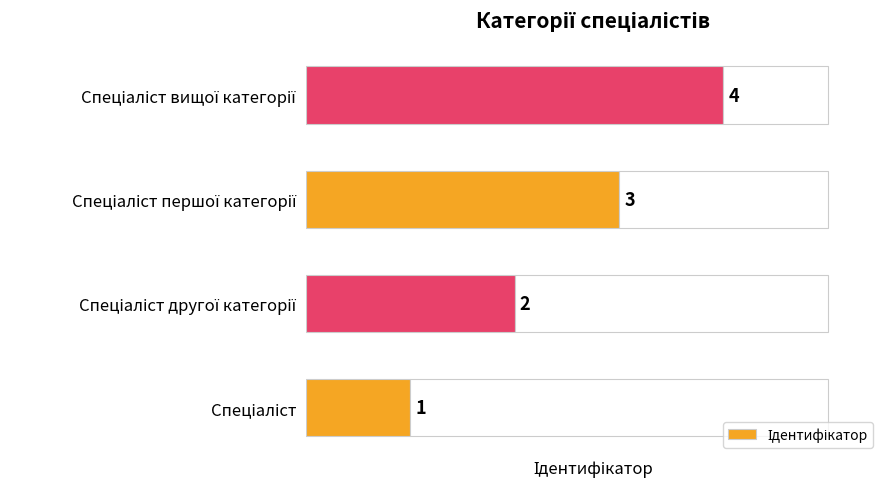

Between Спеціаліст другої категорії and Спеціаліст вищої категорії, which is larger?

Спеціаліст вищої категорії